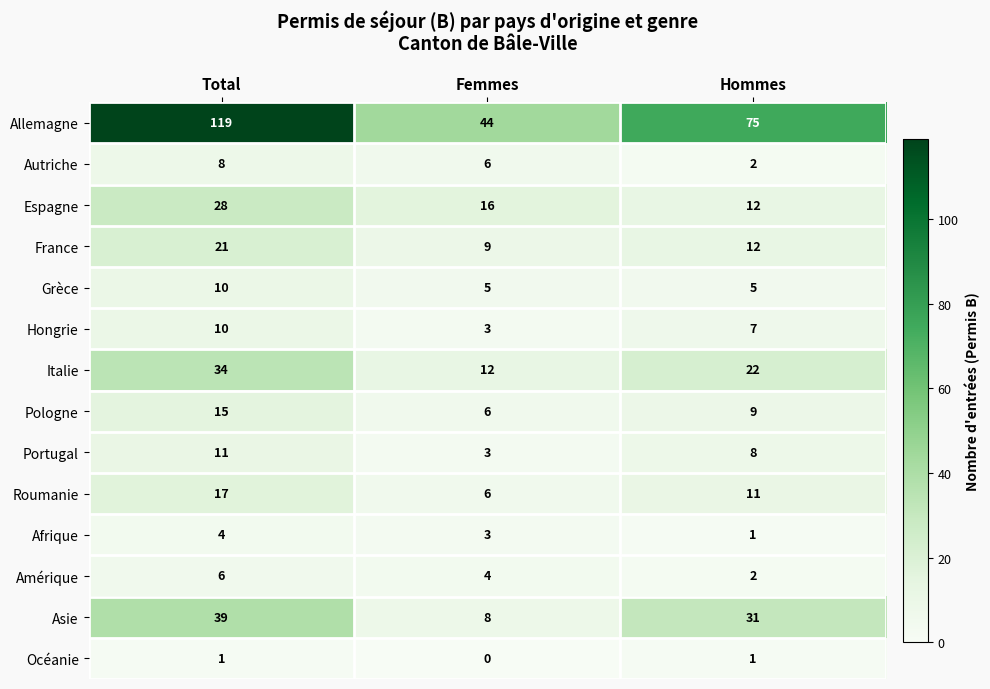

List the labels in order of Amérique value, smallest first.

Hommes, Femmes, Total